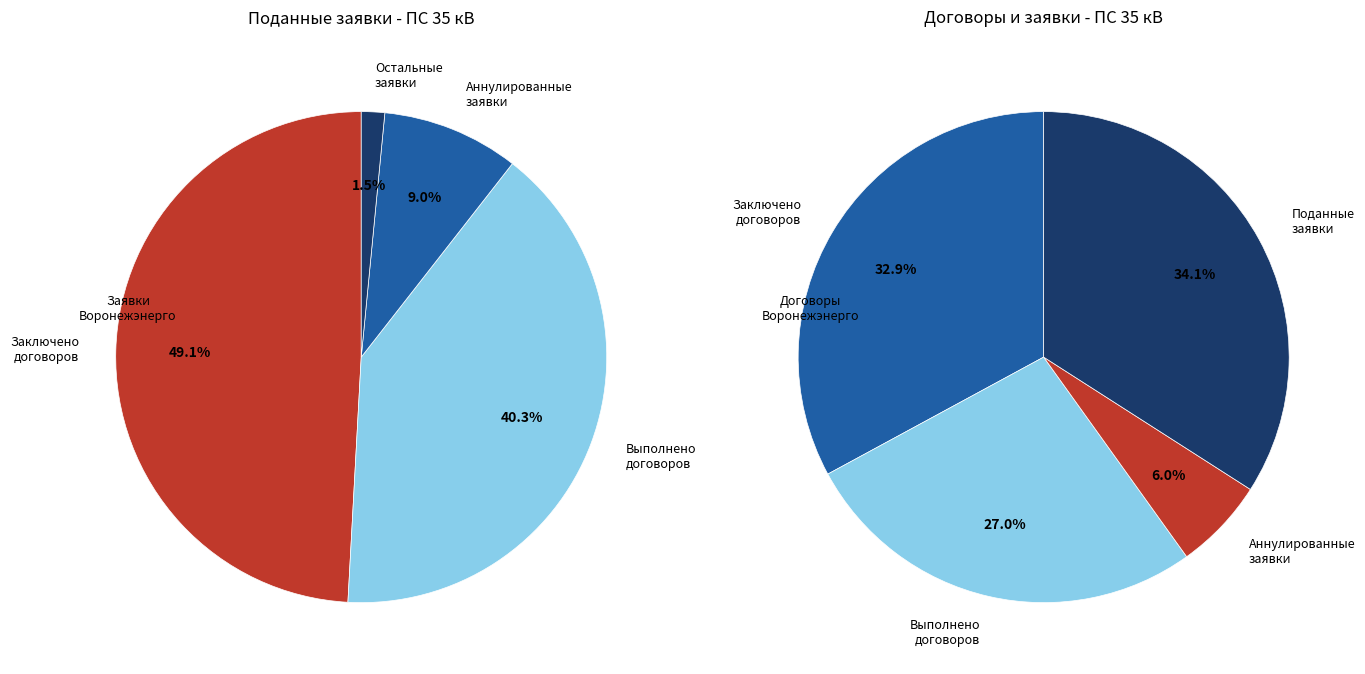

Is it true that Березняги is 14% of the pie?

False